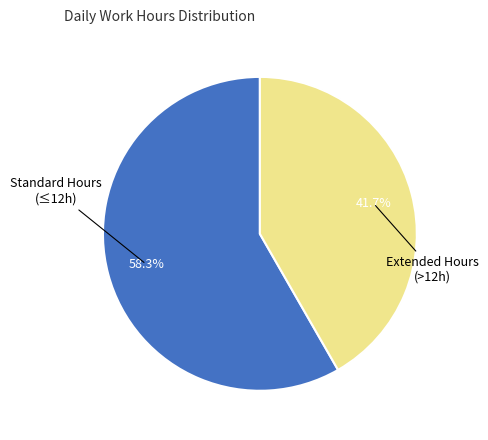

Is there a majority slice in this chart?

Yes